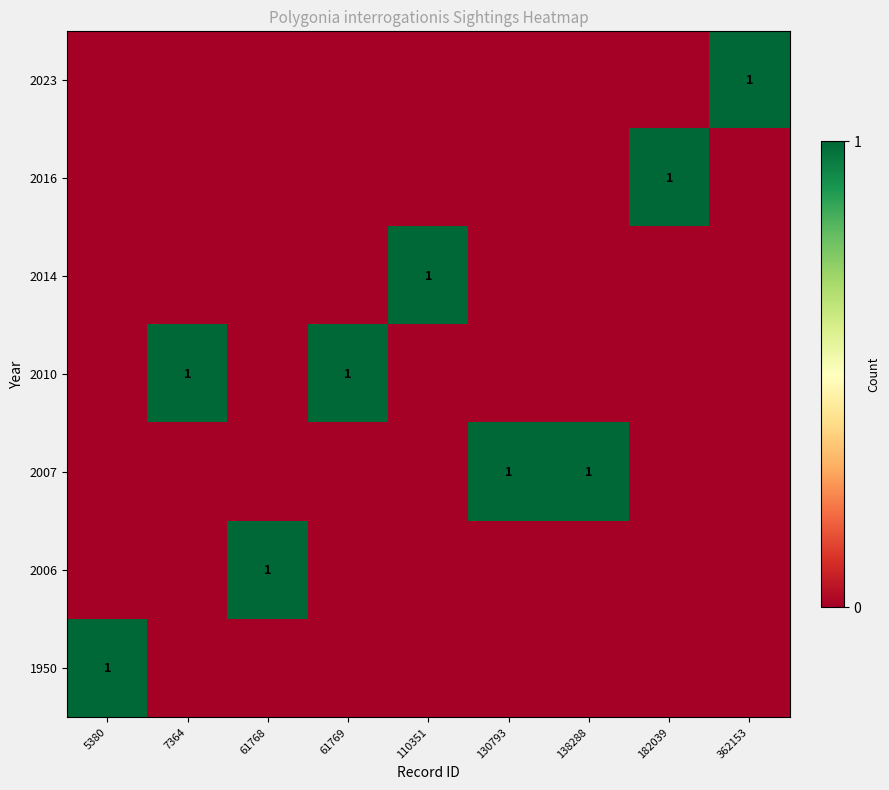

At which label is row_1 closest to 0?

5380